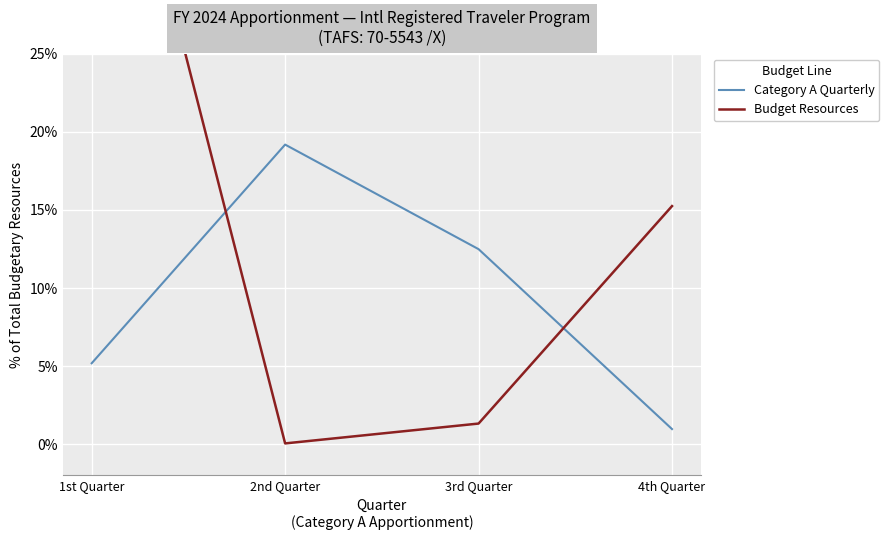

What is the difference between the maximum and minimum values in the Budget Resources series?

0.5